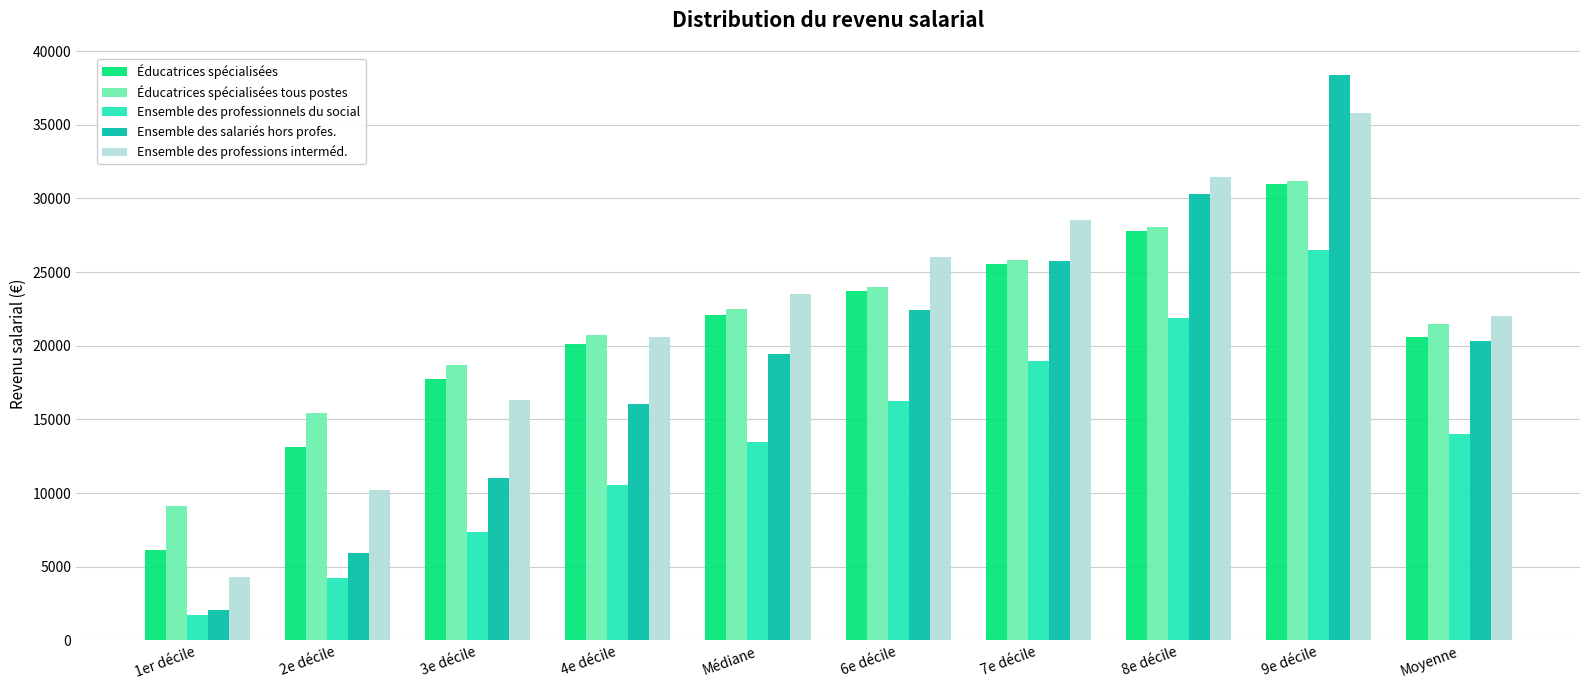

Reading left to right, extract all data points from this chart.

Éducatrices spécialisées: 6140	13130	17740	20150	22060	23690	25550	27820	30970	20560
Éducatrices spécialisées tous postes: 9130	15460	18700	20760	22460	24010	25850	28070	31170	21470
Ensemble des professionnels du social: 1760	4260	7340	10540	13470	16270	18960	21850	26510	14020
Ensemble des salariés hors profes.: 2090	5910	11000	16040	19430	22420	25780	30300	38390	20350
Ensemble des professions interméd.: 4310	10200	16300	20590	23510	26000	28520	31480	35780	22030